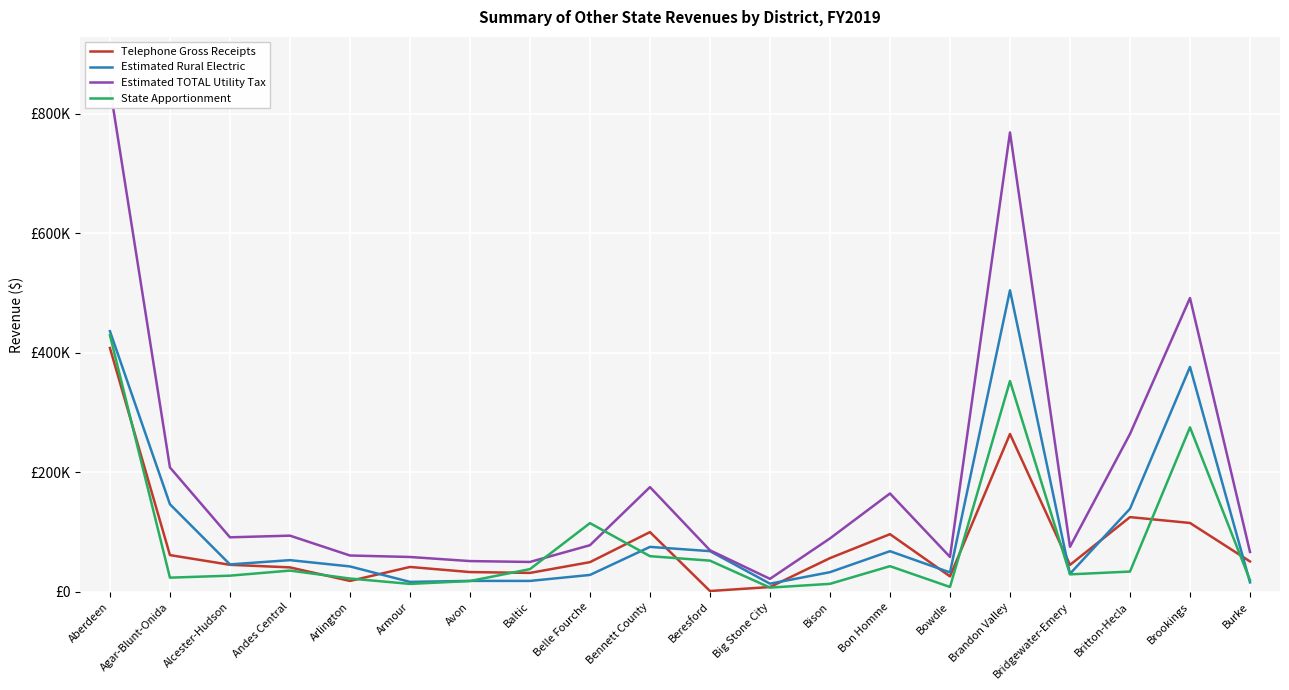

How many distinct data groups are displayed?

4